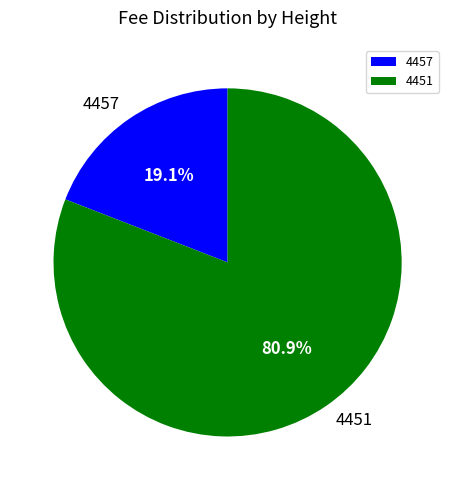

Is there any slice that represents more than half of the pie?

Yes